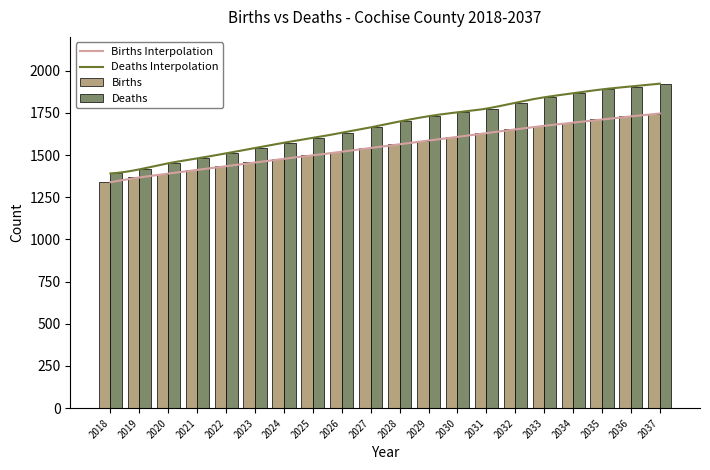

Which category has the lowest value in the Deaths series?

2018